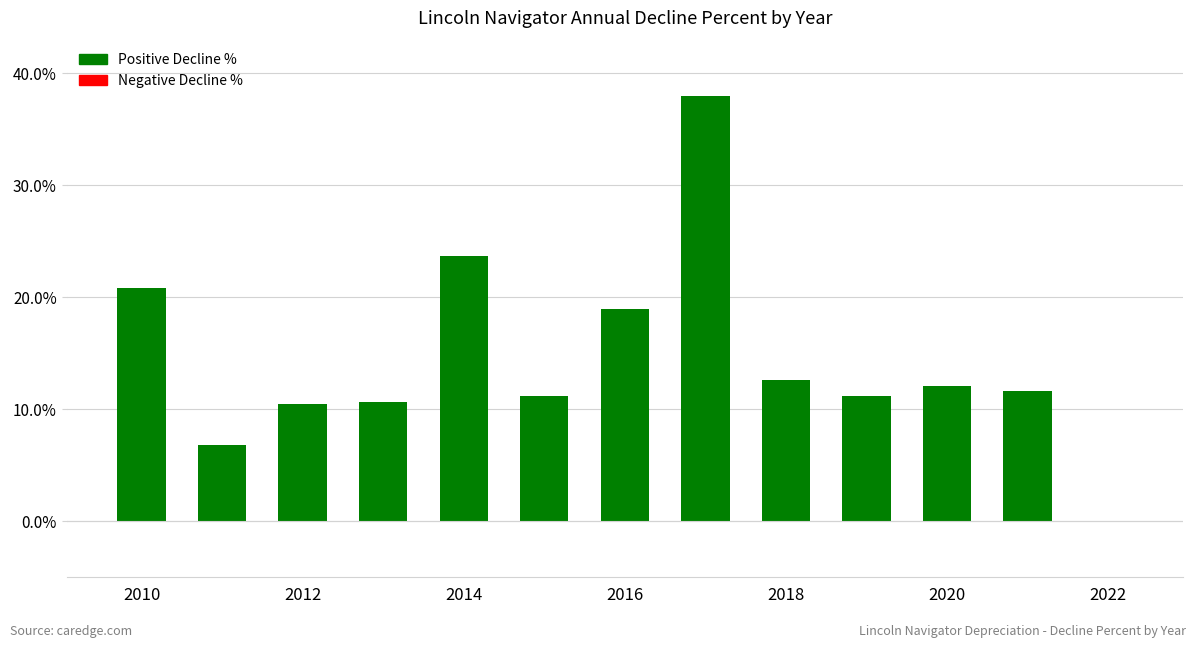

Are the bars horizontal?

No